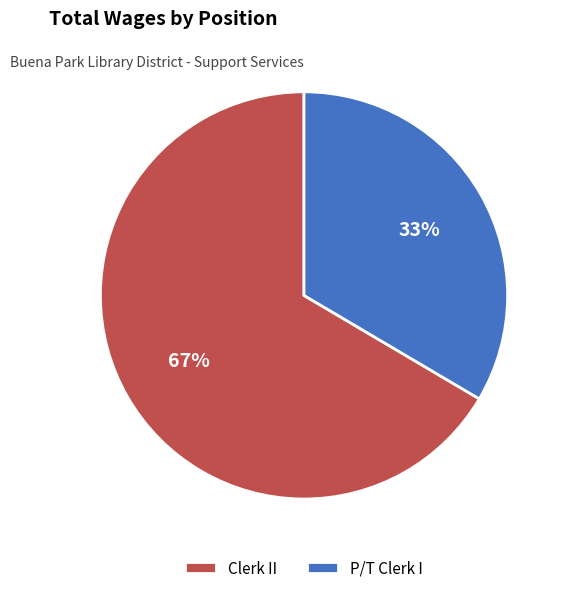

True or false: P/T Clerk I accounts for 23% of the total.

False